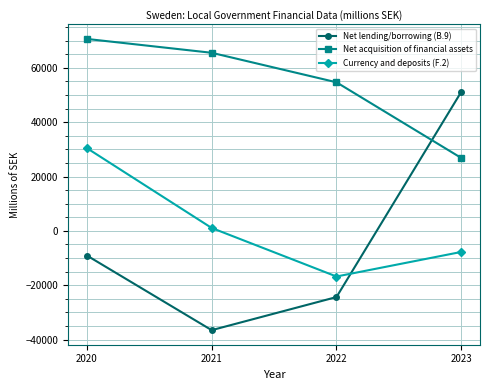

What is the maximum value for Net lending/borrowing (B.9)?

51172